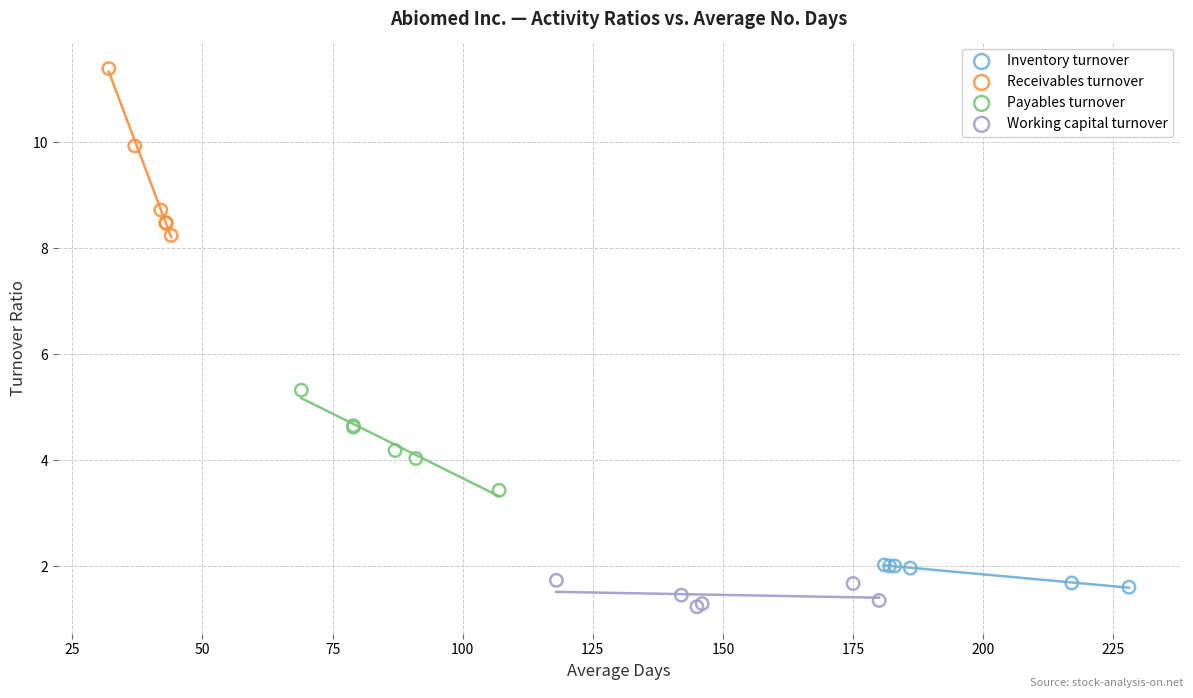

Which series contains the highest Y value?

Receivables turnover